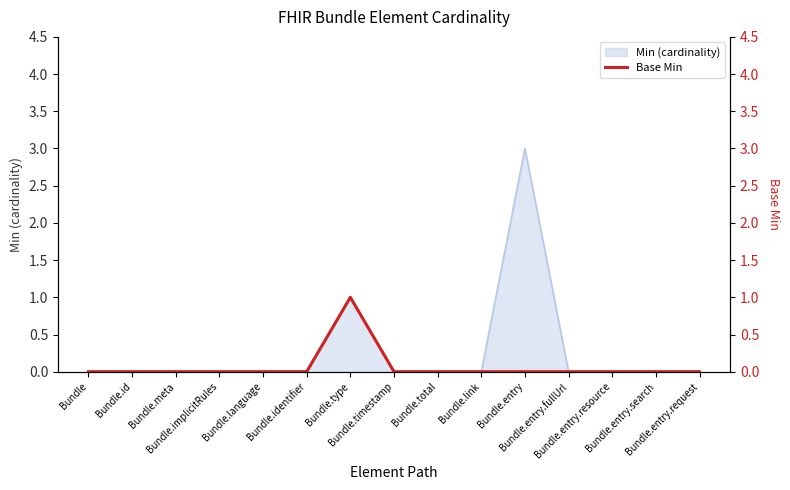

Where is the first local maximum?

Bundle.type